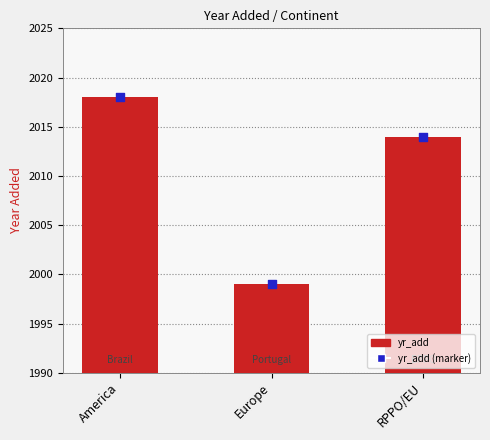

What is the total value across all series at Europe?

3998